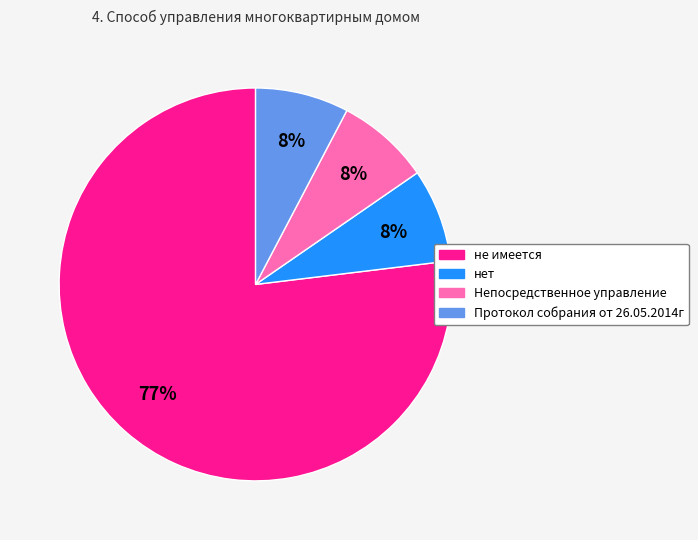

To the nearest percent, what portion does Непосредственное управление represent?

8%